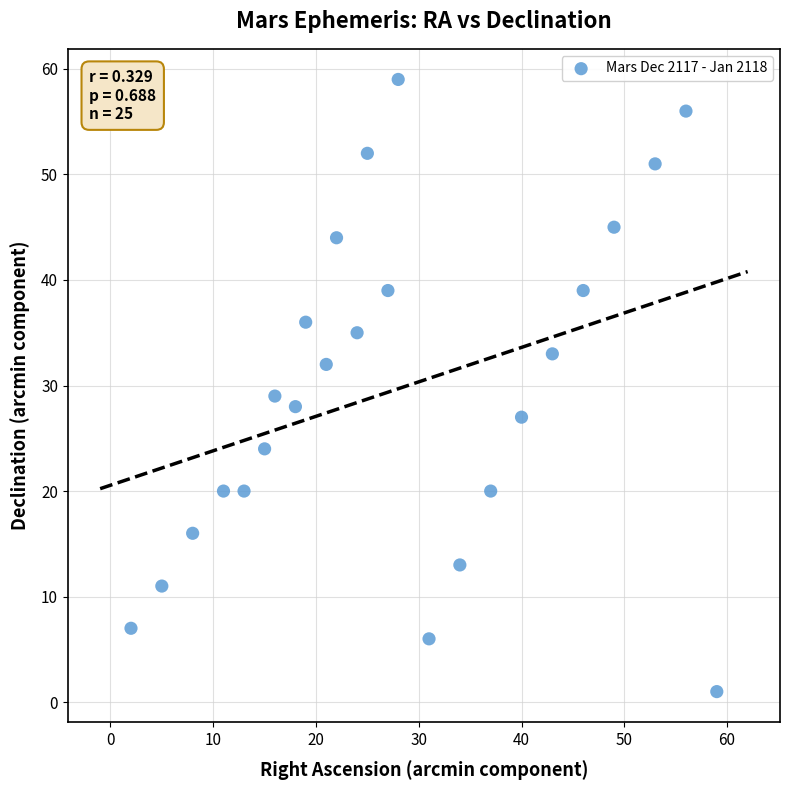

What Y value in the scatter plot is closest to 30?

29